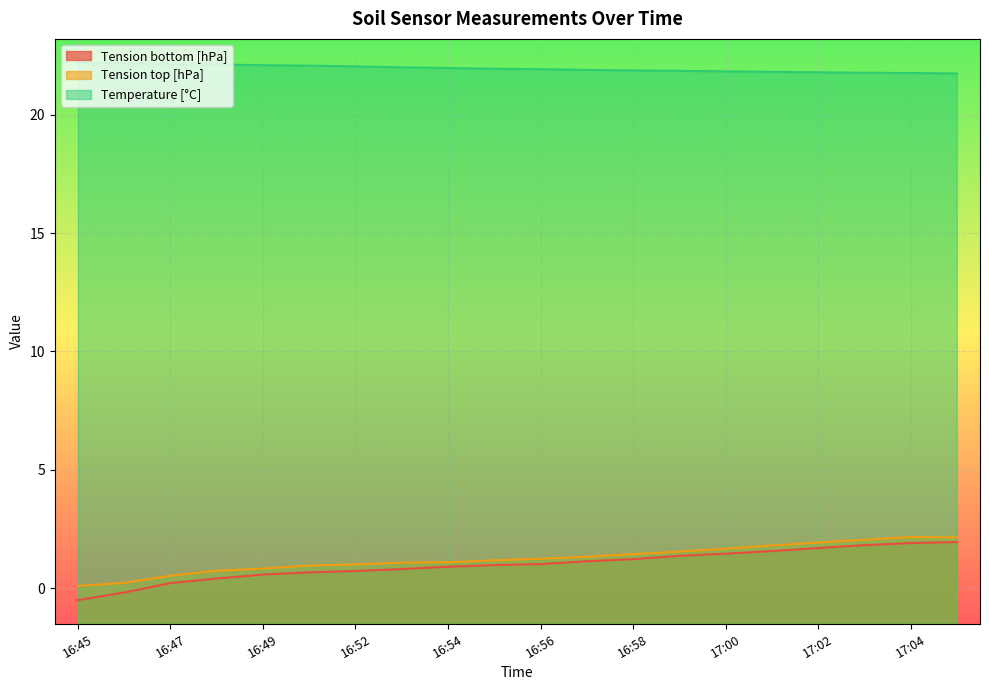

Reading right to left, list all the values displayed in this chart.

Tension bottom [hPa]: 17:05=1.9	17:04=1.9	17:03=1.8	17:02=1.7	17:01=1.6	17:00=1.5	16:59=1.4	16:58=1.2	16:57=1.1	16:56=1.0	16:55=1.0	16:54=0.9	16:53=0.8	16:52=0.7	16:51=0.7	16:49=0.6	16:48=0.4	16:47=0.2	16:46=-0.2	16:45=-0.5
Tension top [hPa]: 17:05=2.1	17:04=2.2	17:03=2.0	17:02=1.9	17:01=1.8	17:00=1.7	16:59=1.6	16:58=1.4	16:57=1.3	16:56=1.2	16:55=1.2	16:54=1.1	16:53=1.1	16:52=1.0	16:51=1.0	16:49=0.8	16:48=0.7	16:47=0.5	16:46=0.2	16:45=0.1
Temperature [°C]: 17:05=21.7	17:04=21.8	17:03=21.8	17:02=21.8	17:01=21.8	17:00=21.8	16:59=21.9	16:58=21.9	16:57=21.9	16:56=21.9	16:55=21.9	16:54=22.0	16:53=22.0	16:52=22.0	16:51=22.1	16:49=22.1	16:48=22.1	16:47=22.1	16:46=22.2	16:45=22.2